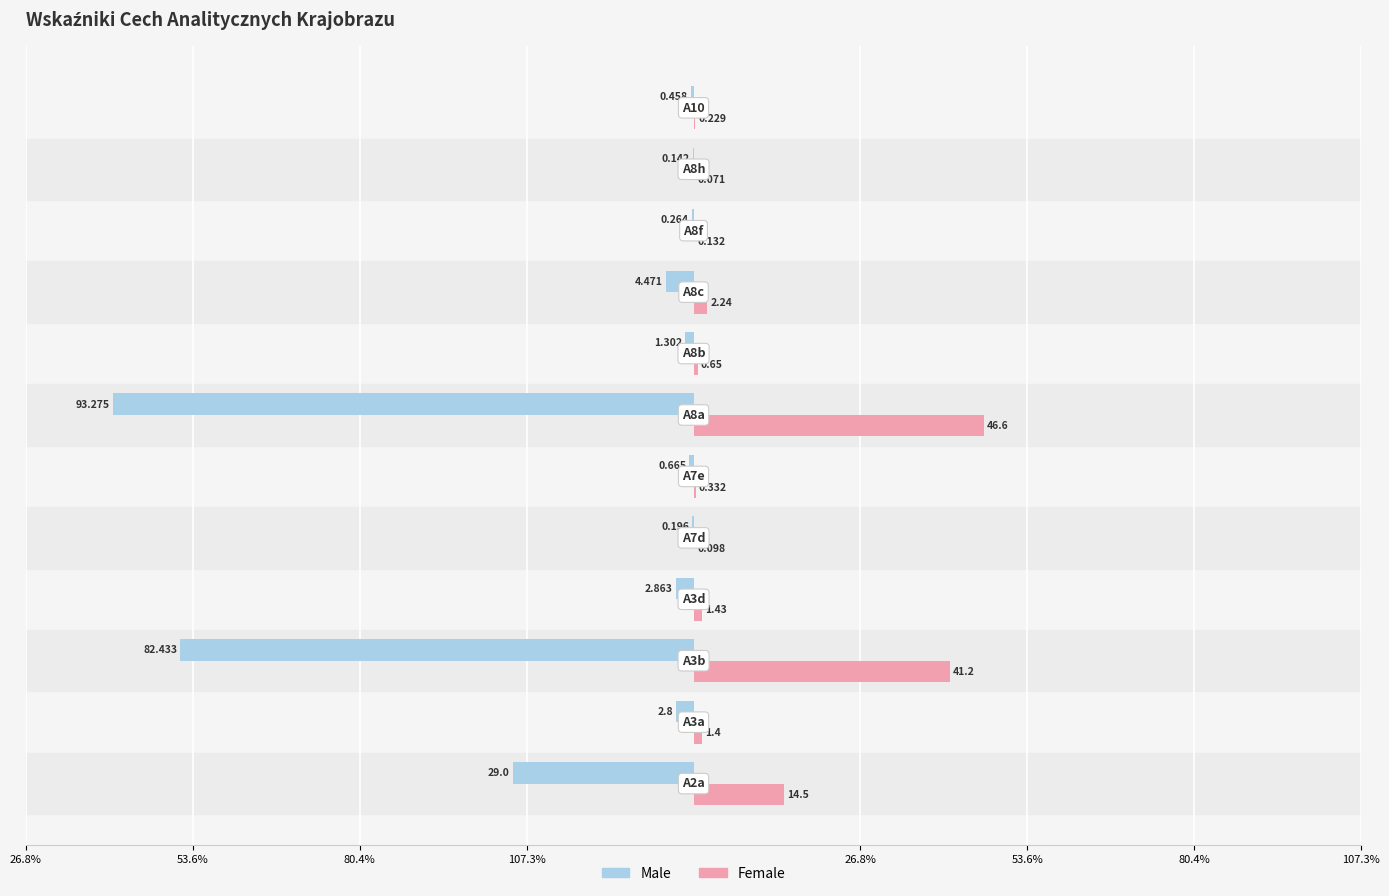

What are all the series names shown in the legend?

Male, Female